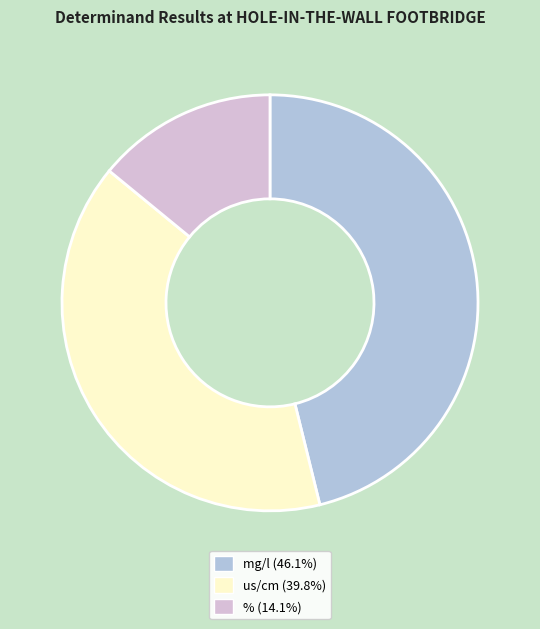

Is there a majority slice in this chart?

No